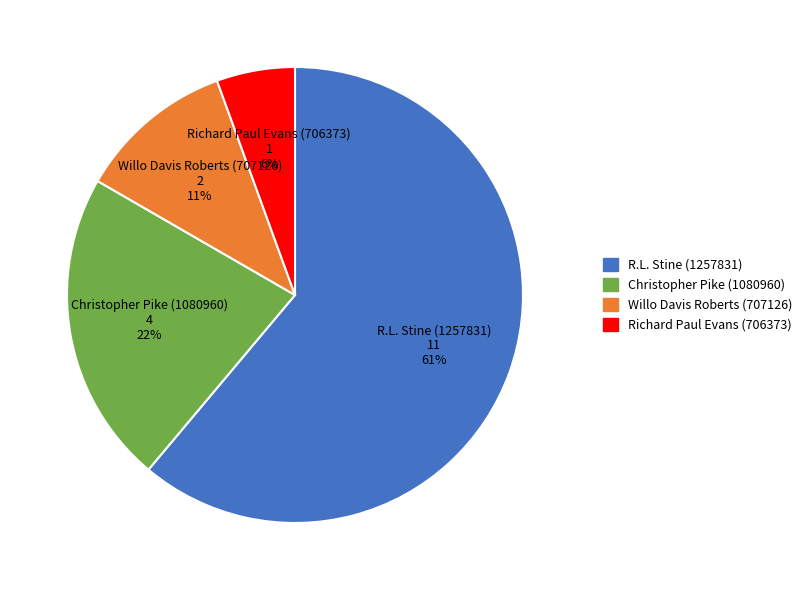

How many segments does this pie chart have?

4